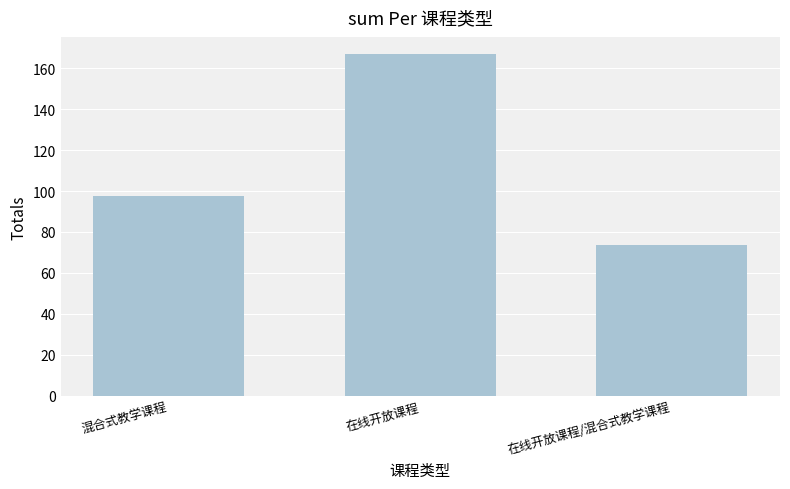

What is the smallest value displayed?

73.8